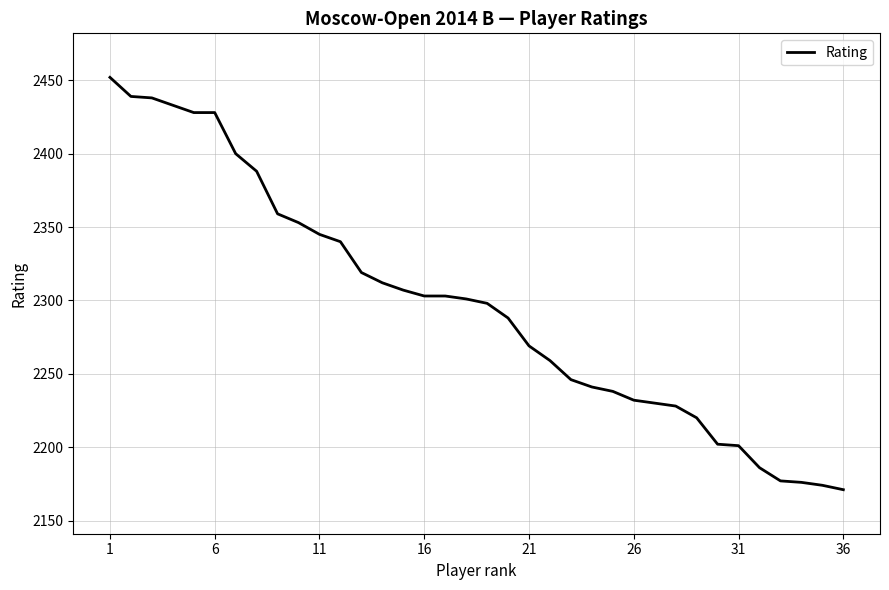

What is the minimum value shown in the chart?

2171